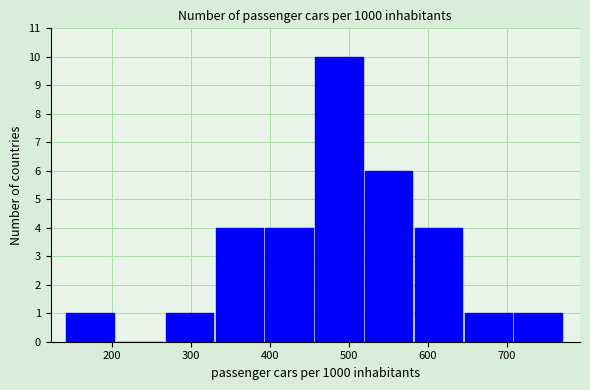

Reading left to right, list every bar in this chart as the range it spans on the x-axis followed by its height. Neither the bar edges nor the heights are printed on the chart, so give them approximately, as read against the axes.

140 to 210: 1
210 to 270: 0
270 to 330: 1
330 to 390: 4
390 to 460: 4
460 to 520: 10
520 to 580: 6
580 to 650: 4
650 to 710: 1
710 to 770: 1